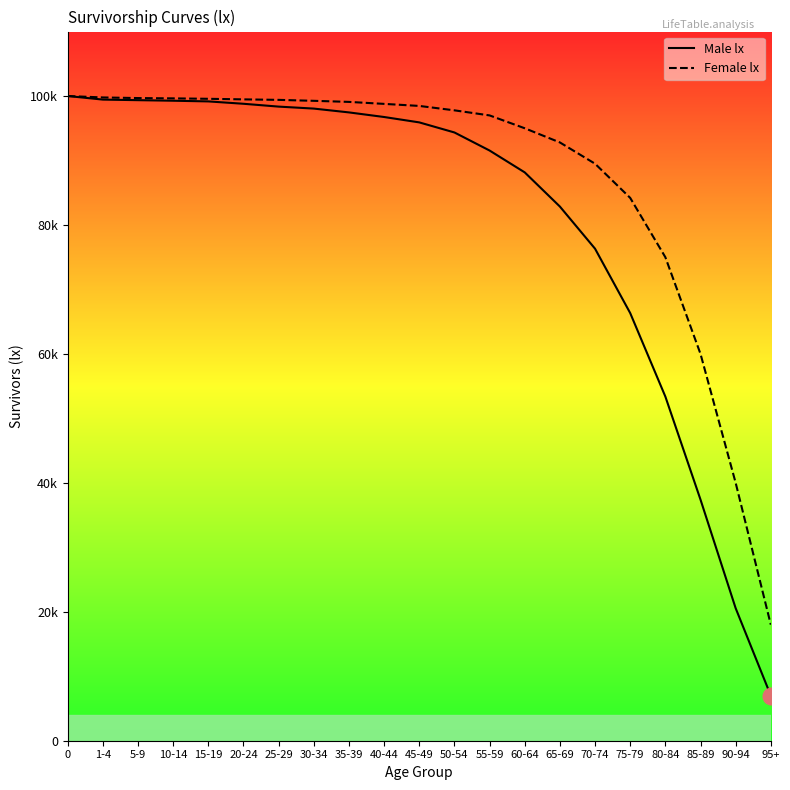

What is the sum of all Female lx values?

1842412